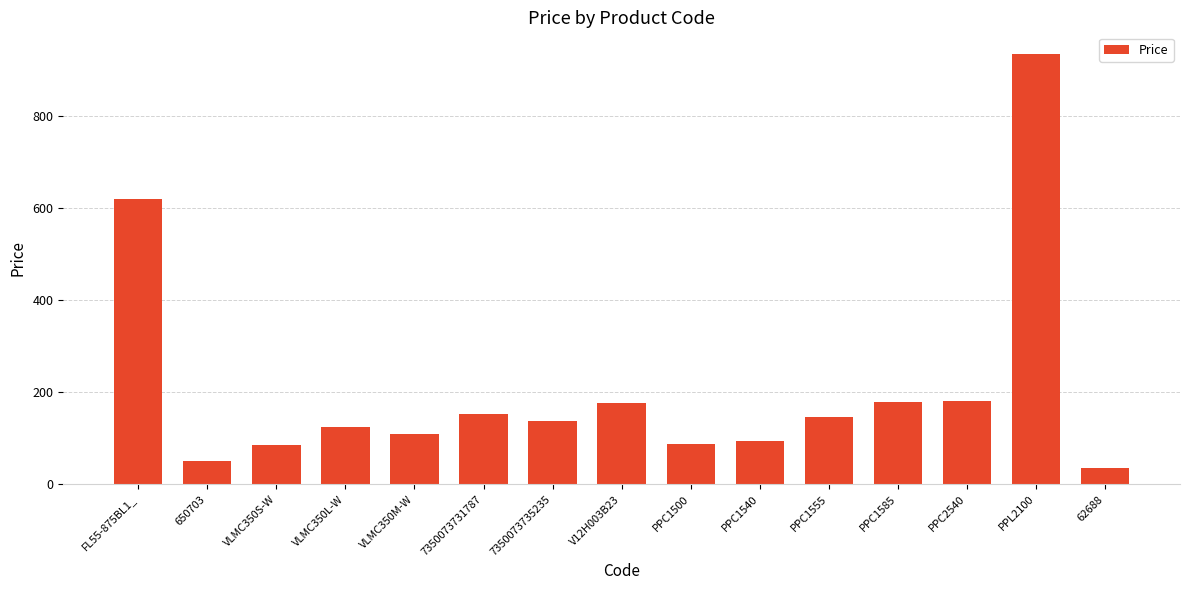

True or false: the data shows 110.0 at VLMC350M-W.

True